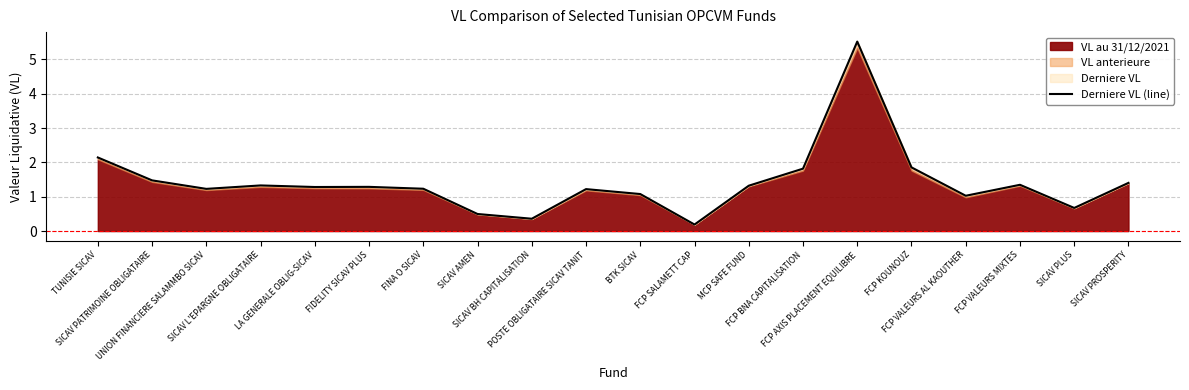

Which has a higher value, SICAV BH CAPITALISATION or FCP VALEURS AL KAOUTHER?

FCP VALEURS AL KAOUTHER